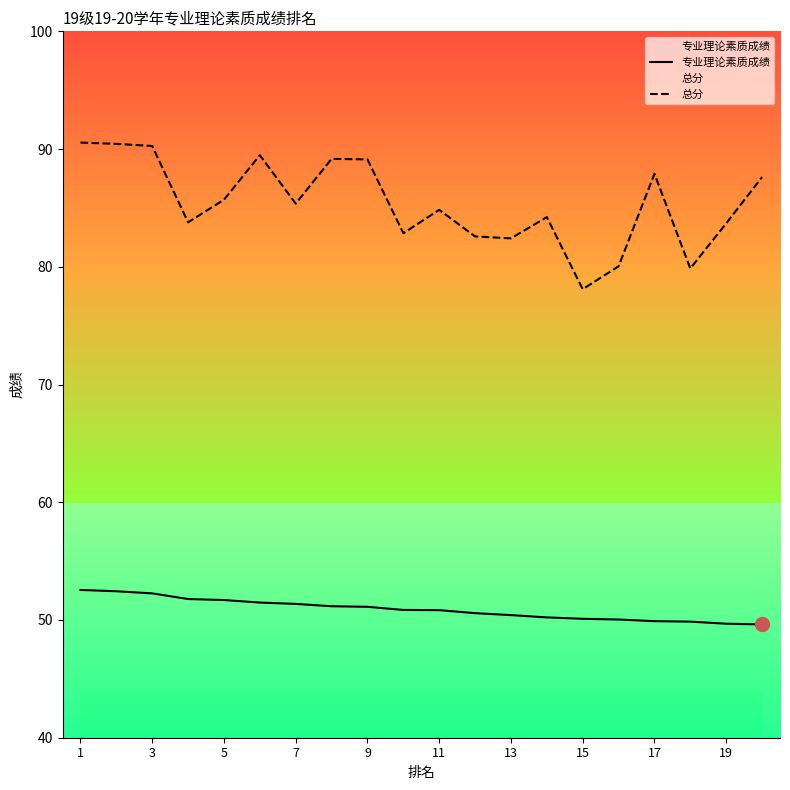

How many lines are shown in the chart?

2